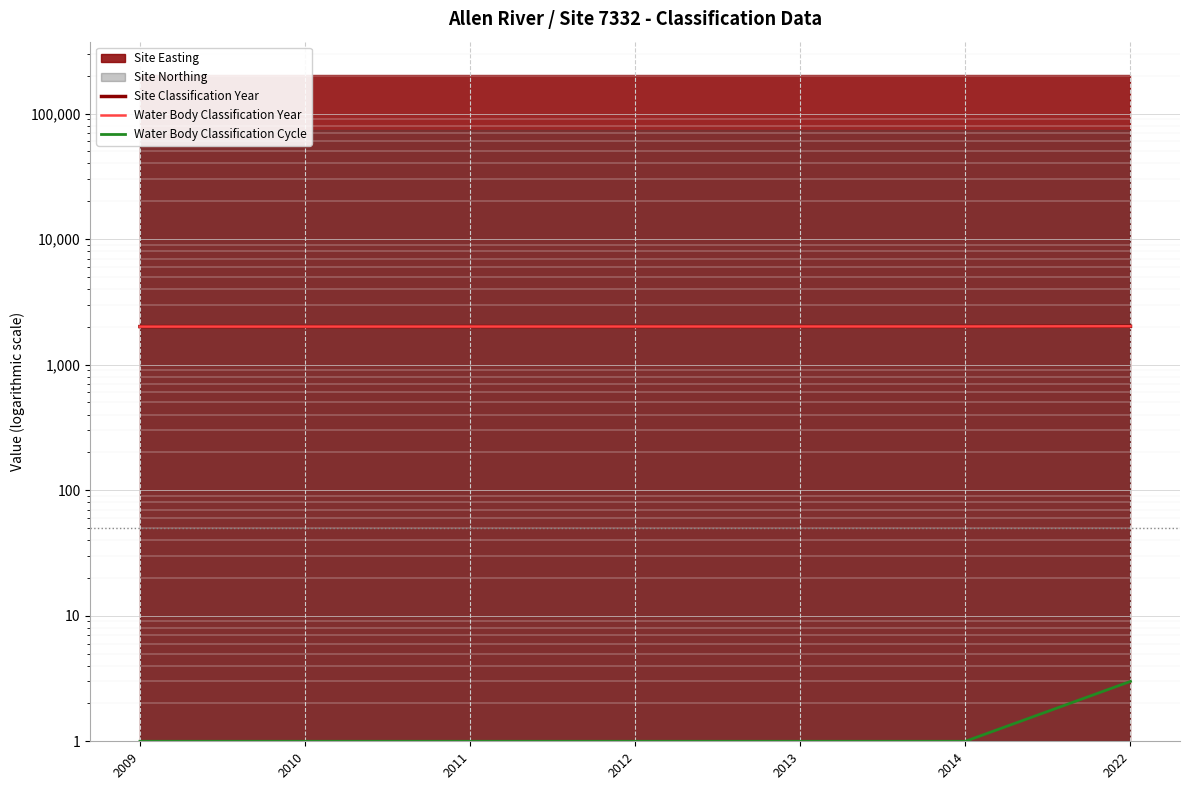

True or false: Site Classification Year has a value of 543 at 2013.

False